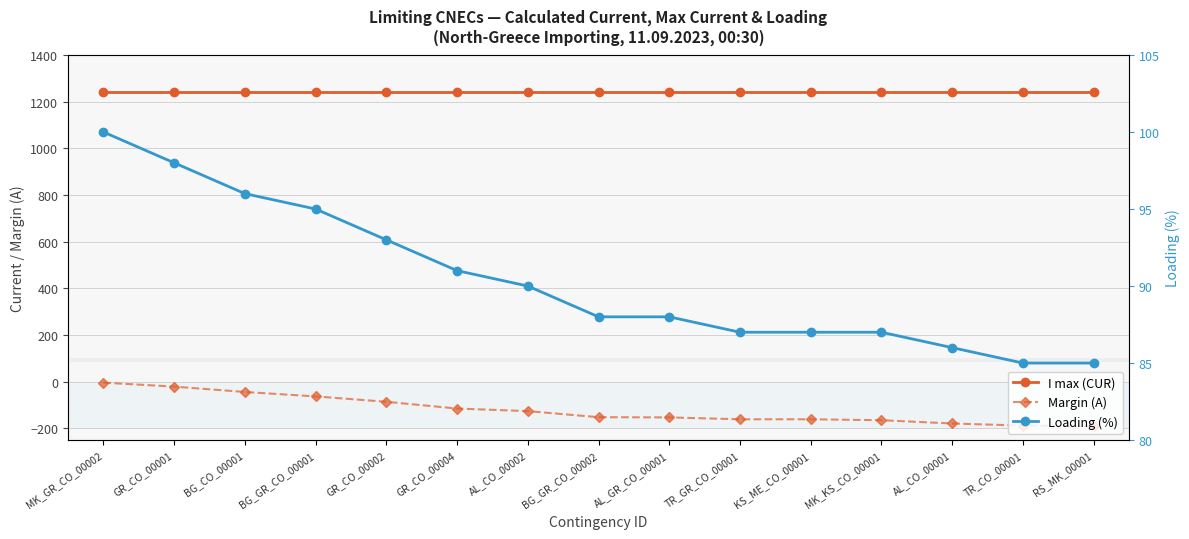

Which category has the lowest value in the Loading (%) series?

TR_CO_00001